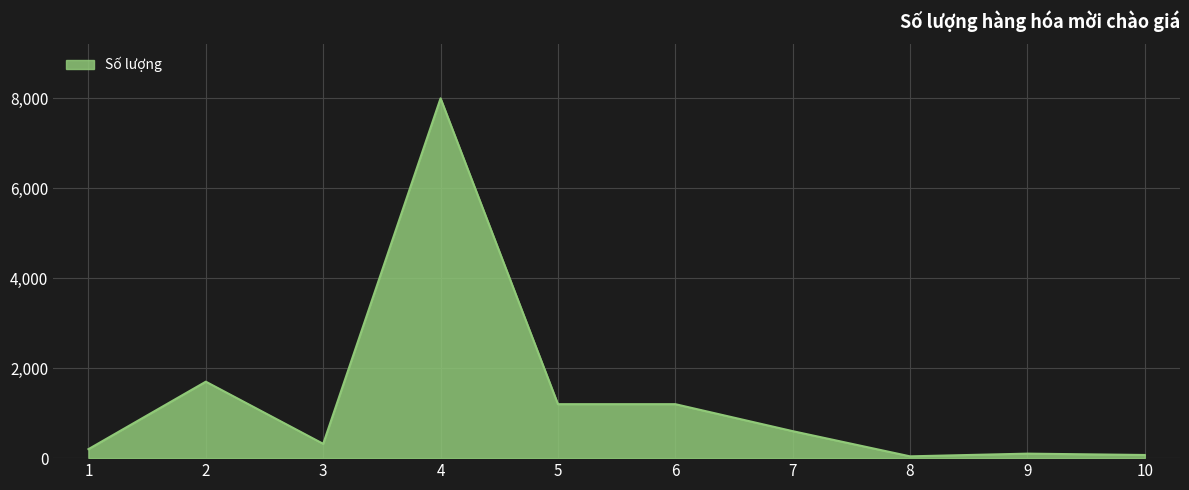

At which category does the chart reach its peak across all series?

4